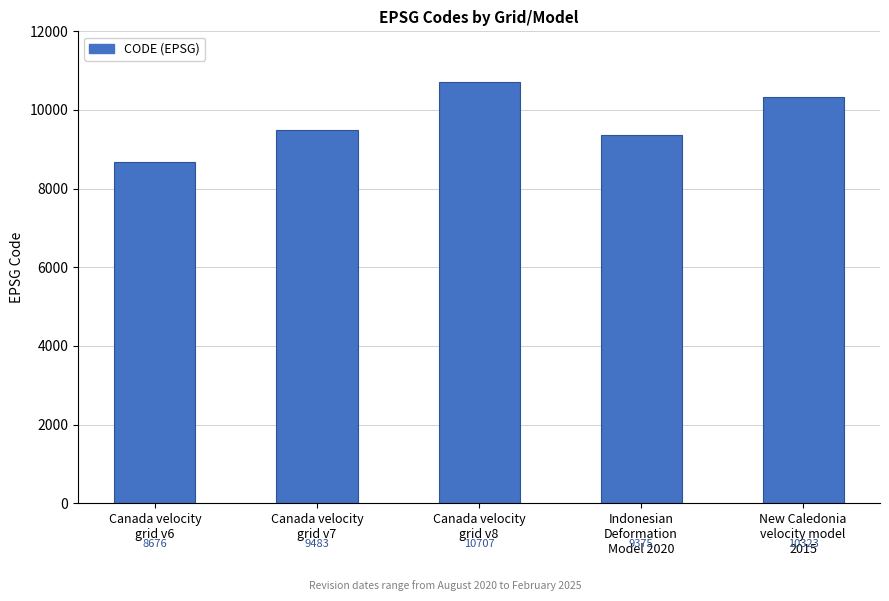

What is the sum of the values at Canada velocity
grid v6 and New Caledonia
velocity model
2015?

18999